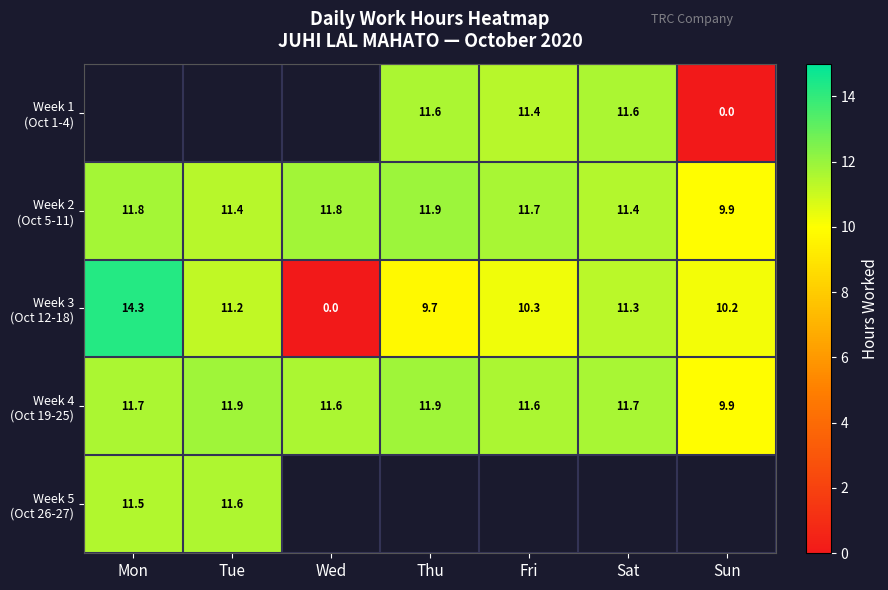

At which label does Week 4 (Oct 19-25) first exceed 11?

Mon